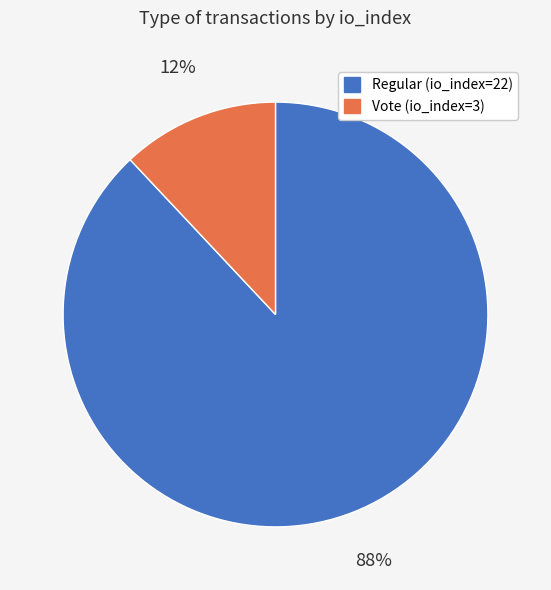

To the nearest percent, what is the difference between the largest and smallest slice percentages?

76%